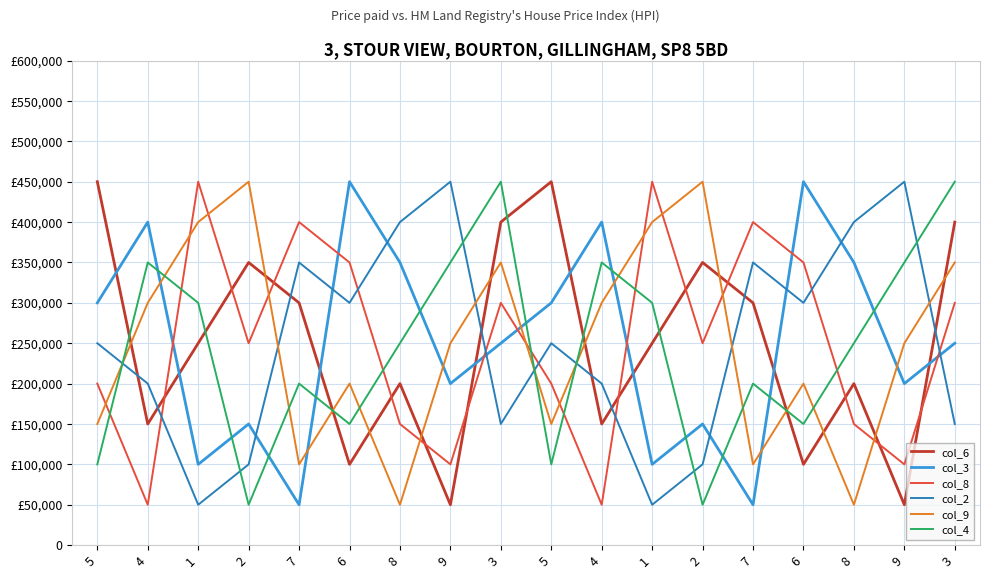

Where is the first local maximum for col_6?

2